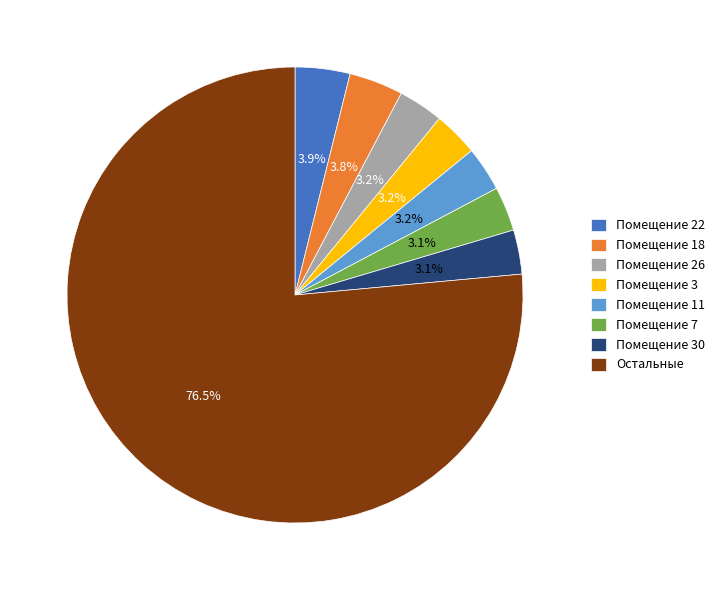

What is the largest slice in the pie chart?

Остальные